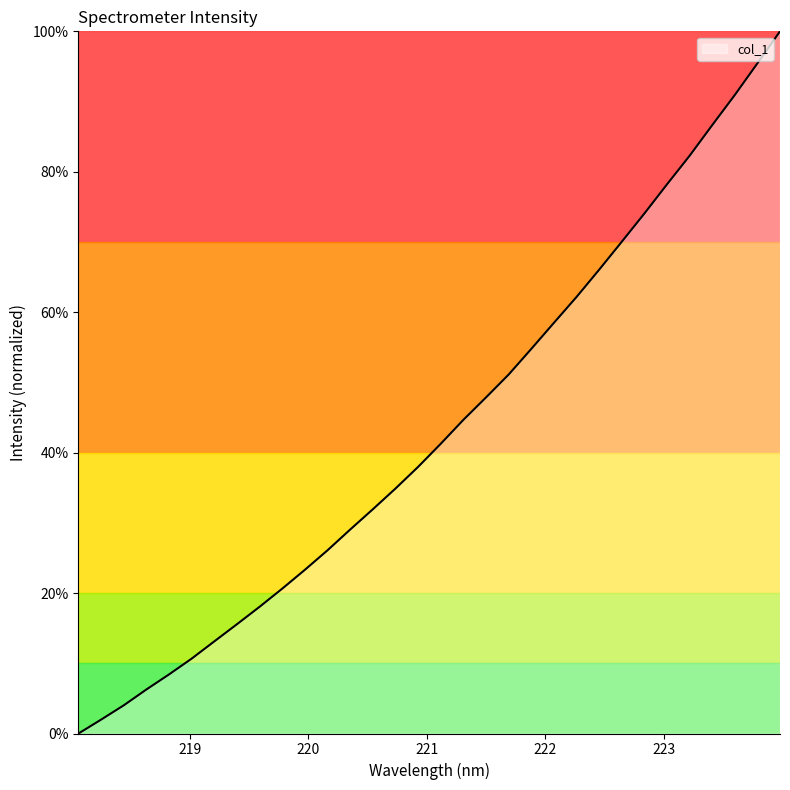

What is the maximum value shown in the chart?

100.0